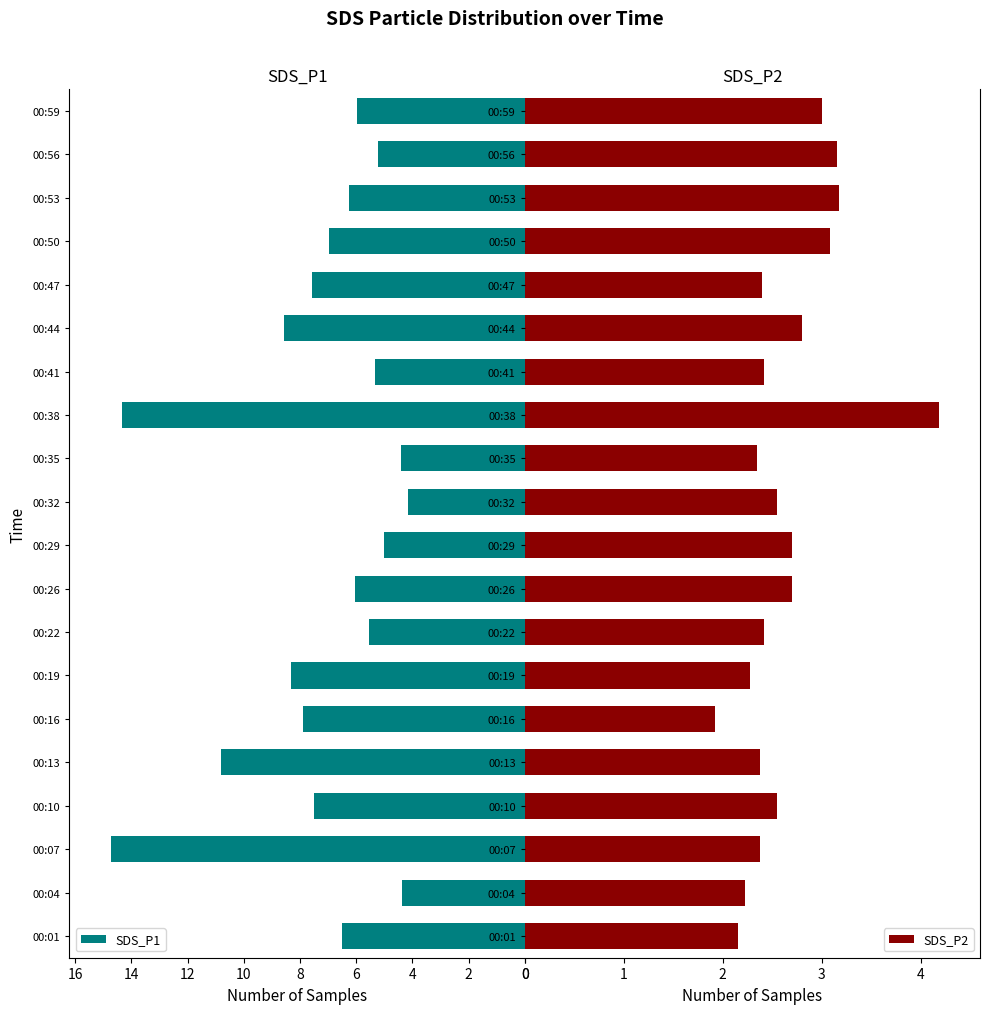

What is the difference between the maximum and minimum values in the SDS_P1 series?

10.6